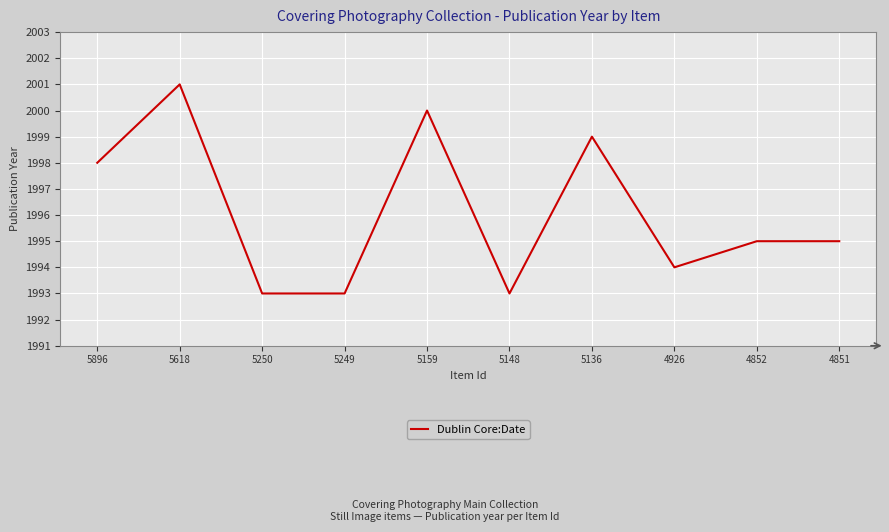

Where is the data nearest to the value 1997?

5896